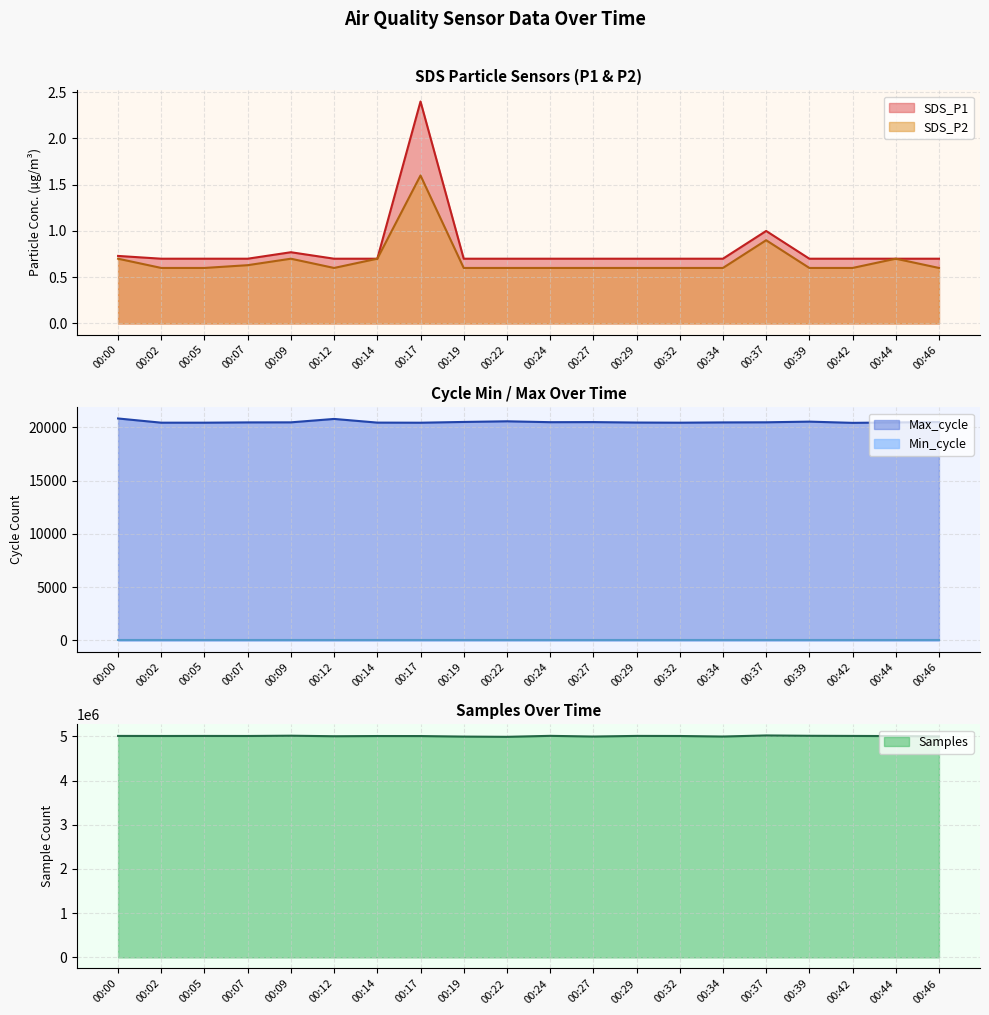

What is the difference between the second highest and second lowest values in the SDS_P2 series?

0.3